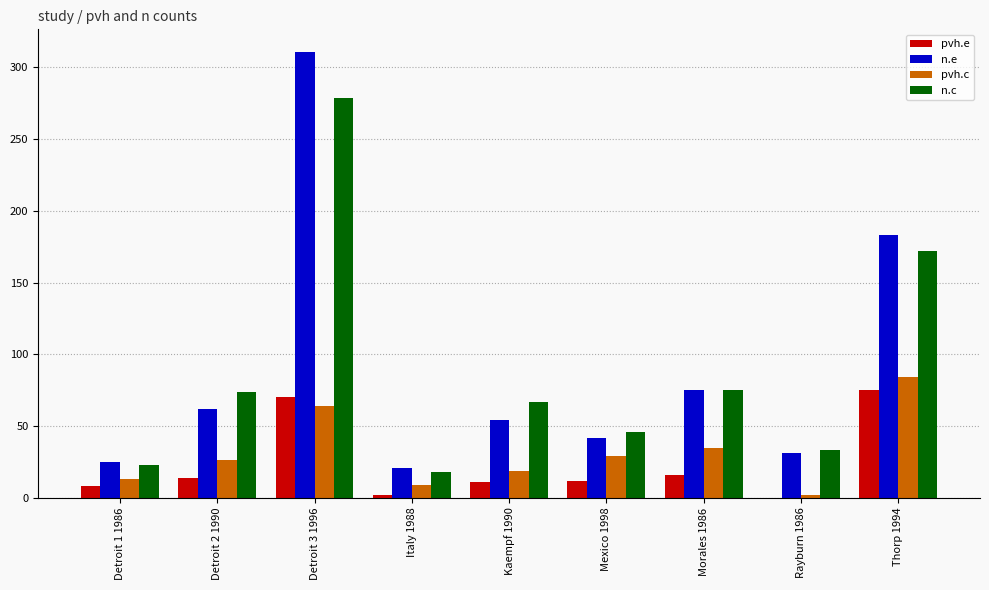

What is the total value across all series at Thorp 1994?

514